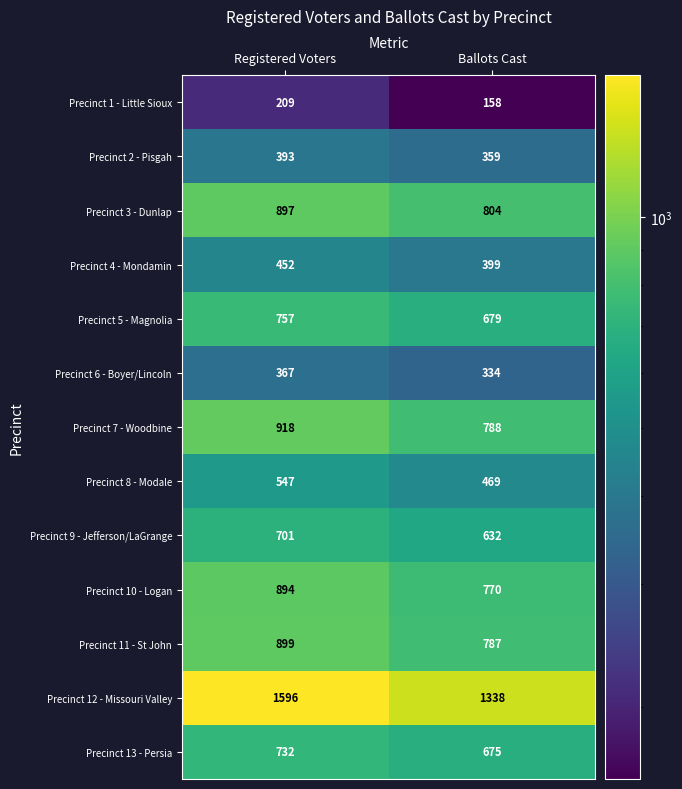

Reading left to right, extract all data points from this chart.

Precinct 1 - Little Sioux: Registered Voters=209	Ballots Cast=158
Precinct 2 - Pisgah: Registered Voters=393	Ballots Cast=359
Precinct 3 - Dunlap: Registered Voters=897	Ballots Cast=804
Precinct 4 - Mondamin: Registered Voters=452	Ballots Cast=399
Precinct 5 - Magnolia: Registered Voters=757	Ballots Cast=679
Precinct 6 - Boyer/Lincoln: Registered Voters=367	Ballots Cast=334
Precinct 7 - Woodbine: Registered Voters=918	Ballots Cast=788
Precinct 8 - Modale: Registered Voters=547	Ballots Cast=469
Precinct 9 - Jefferson/LaGrange: Registered Voters=701	Ballots Cast=632
Precinct 10 - Logan: Registered Voters=894	Ballots Cast=770
Precinct 11 - St John: Registered Voters=899	Ballots Cast=787
Precinct 12 - Missouri Valley: Registered Voters=1596	Ballots Cast=1338
Precinct 13 - Persia: Registered Voters=732	Ballots Cast=675